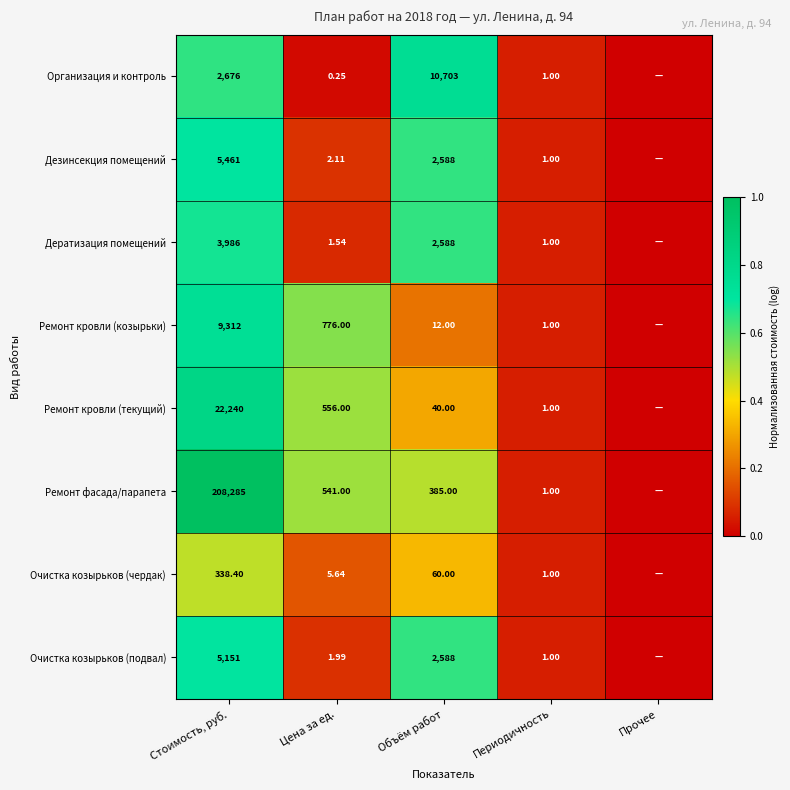

At Стоимость, руб., list the series in order from smallest to largest.

Очистка козырьков (чердак), Организация и контроль, Дератизация помещений, Очистка козырьков (подвал), Дезинсекция помещений, Ремонт кровли (козырьки), Ремонт кровли (текущий), Ремонт фасада/парапета